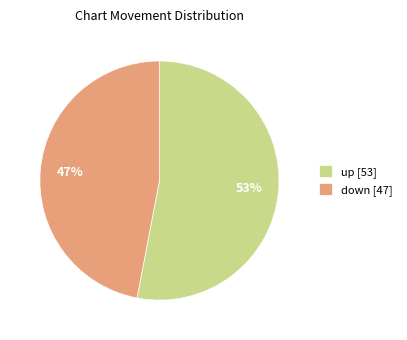

Which slice is the smallest?

down